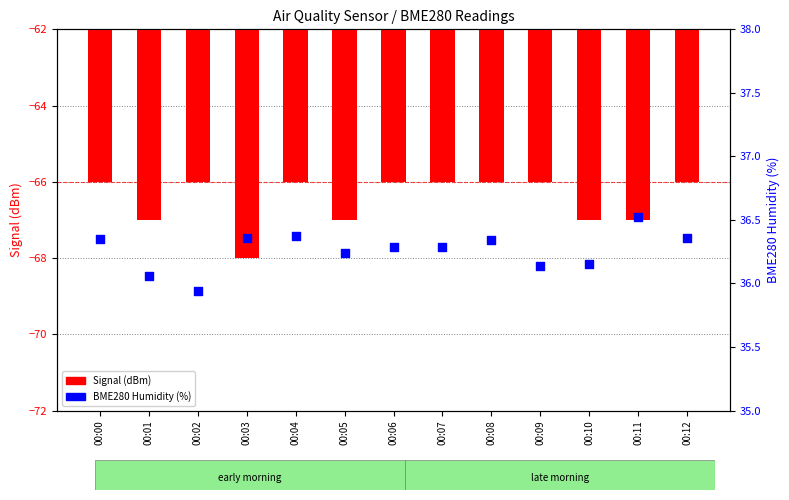

Which series has the largest Y range (max minus min)?

Signal (dBm)